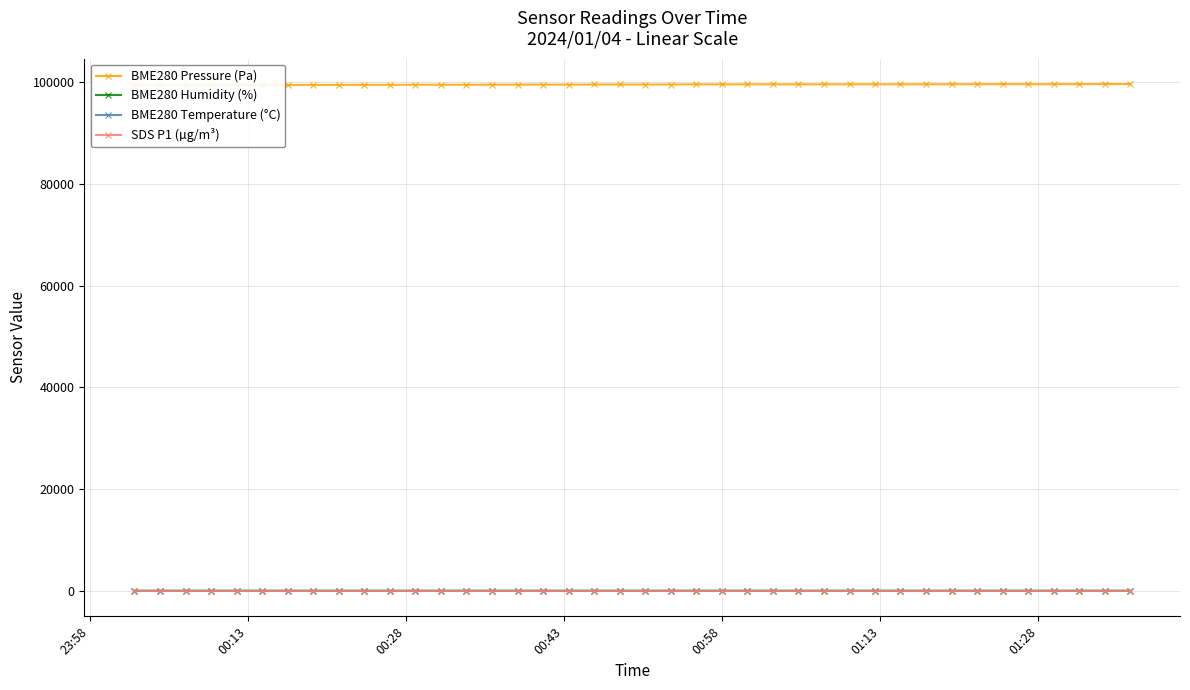

How many interior local valleys does the SDS P1 (µg/m³) series have?

12